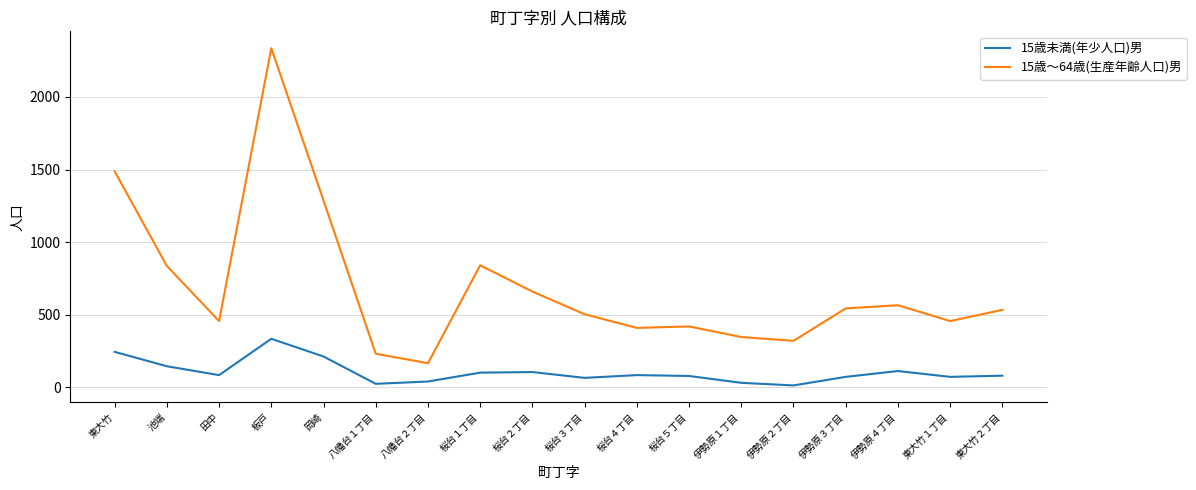

At which category does the chart reach its peak across all series?

板戸